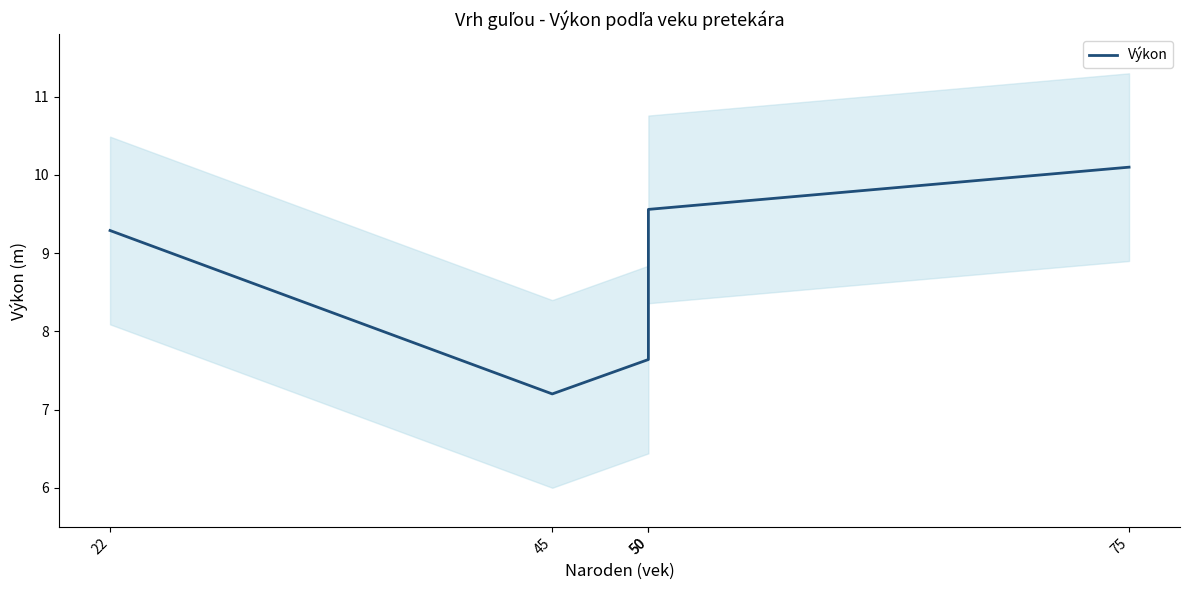

What is the change in value from 22 to 45?

-2.1